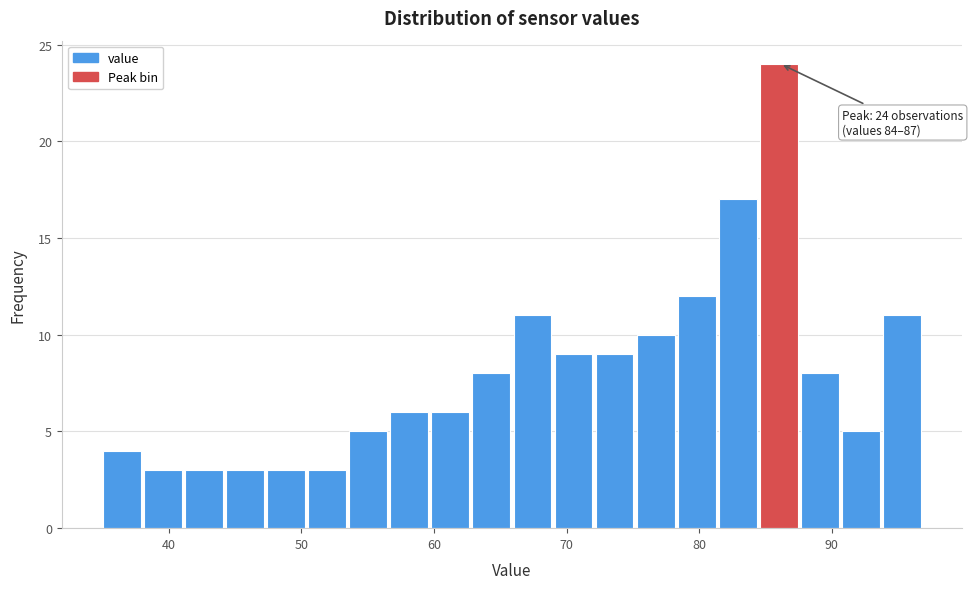

Read against the x-axis, roughly where is the centre of the tallest bar?

86